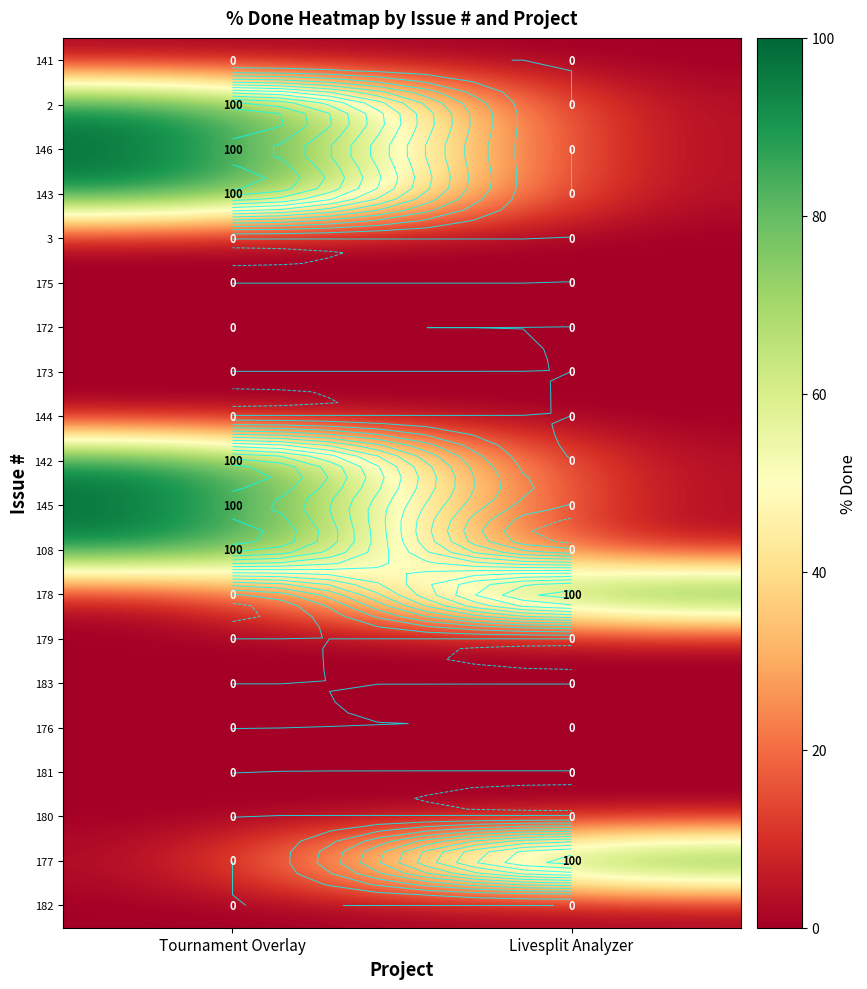

At which category is the sum across all series the highest?

Tournament Overlay